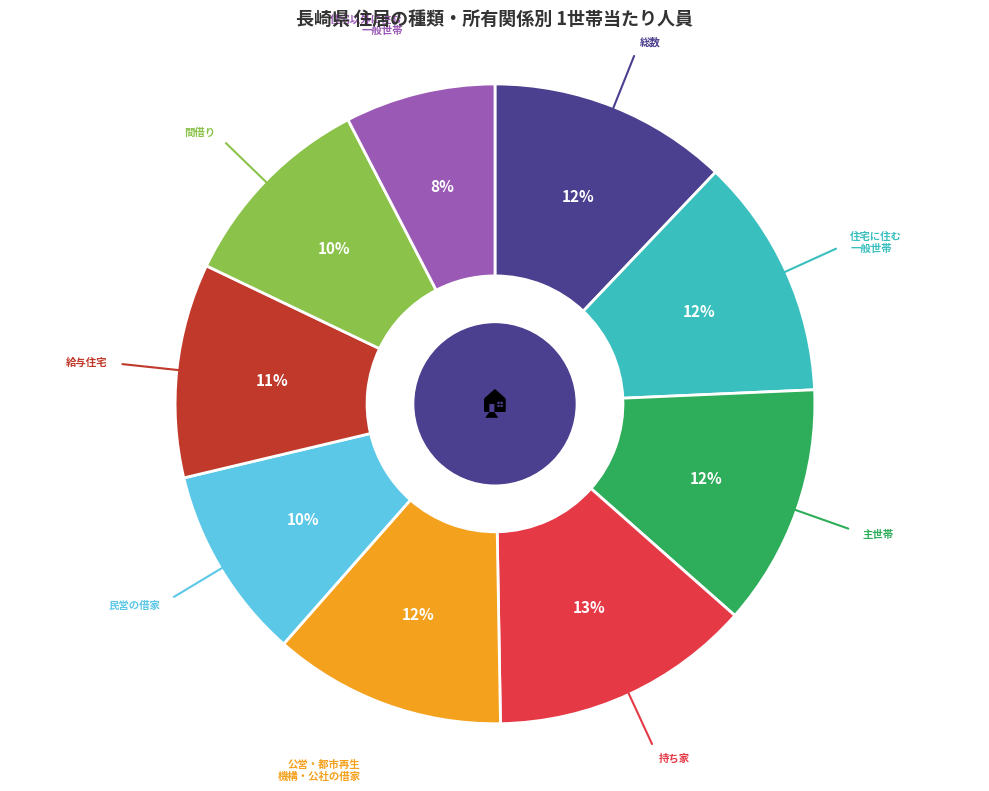

Does any single category account for the majority?

No